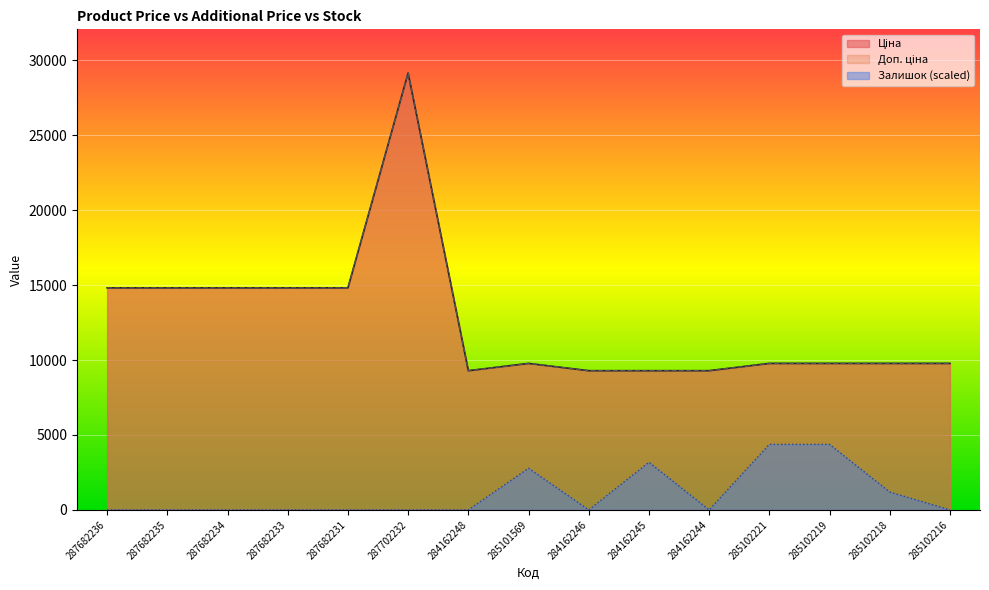

True or false: Доп. ціна and Ціна intersect in this chart.

False